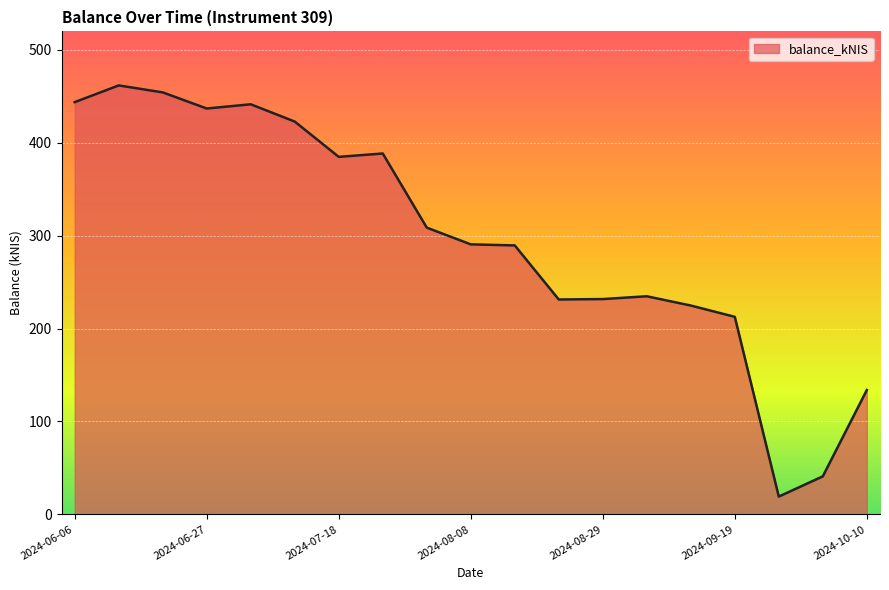

What is the greatest value displayed?

461.8